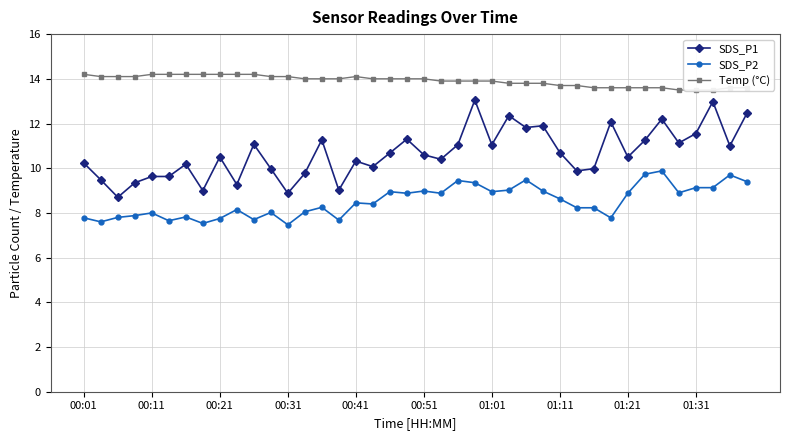

True or false: SDS_P2 has a value of 8.9 at 19.

True